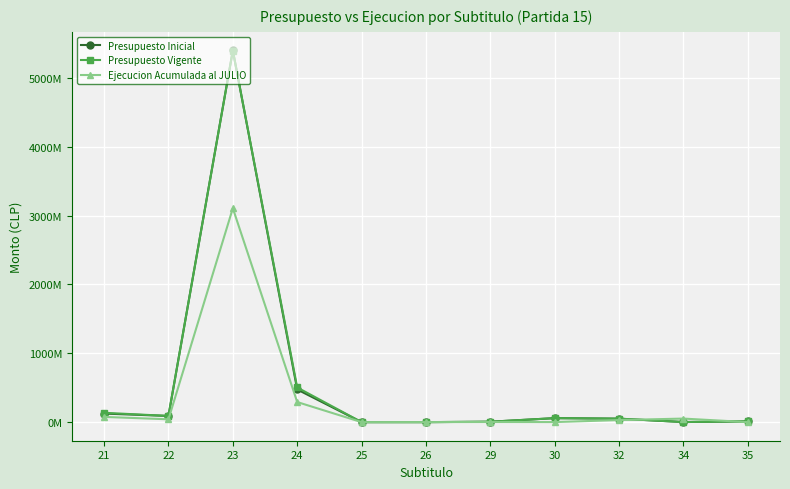

At which category does Ejecucion Acumulada al JULIO reach its first local valley?

22